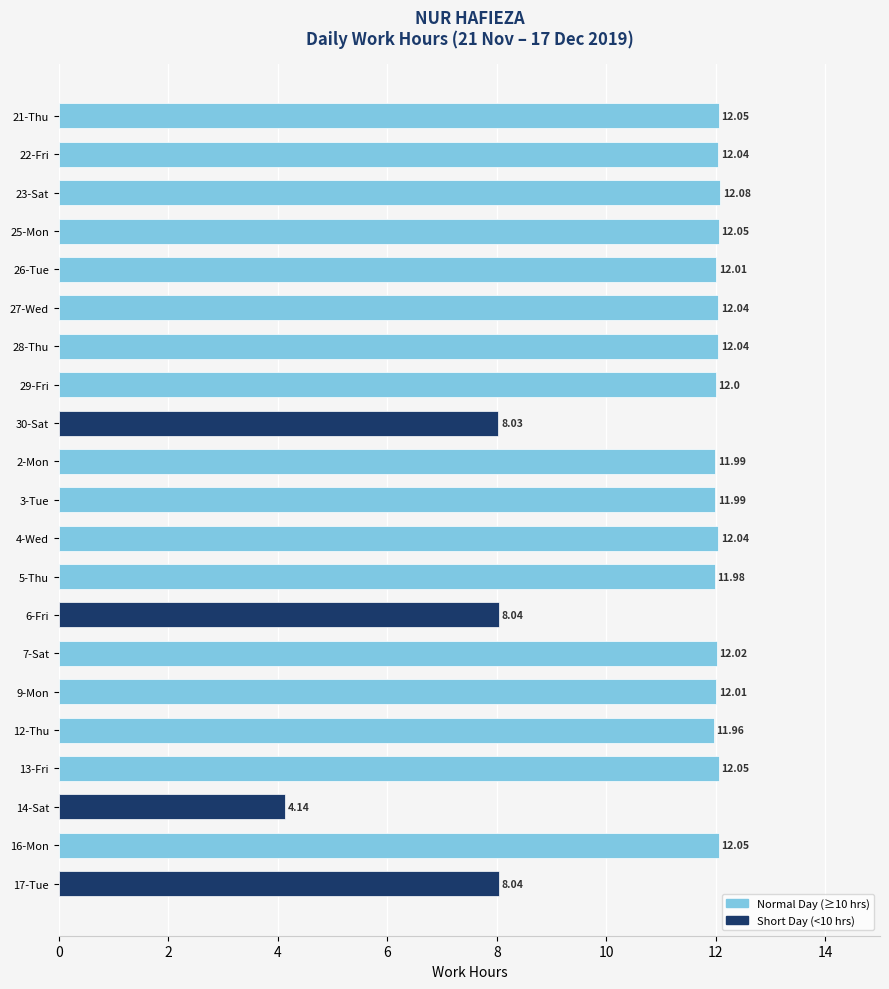

Which has a higher value, 12-Thu or 4-Wed?

4-Wed